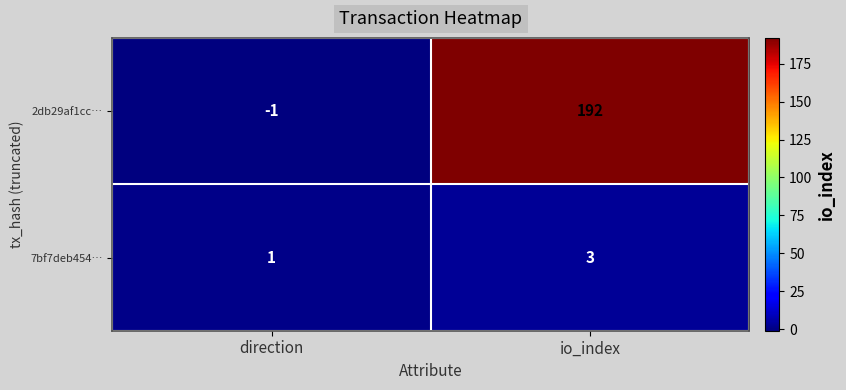

What is the sum of the 2db29af1cc… values at io_index and direction?

191